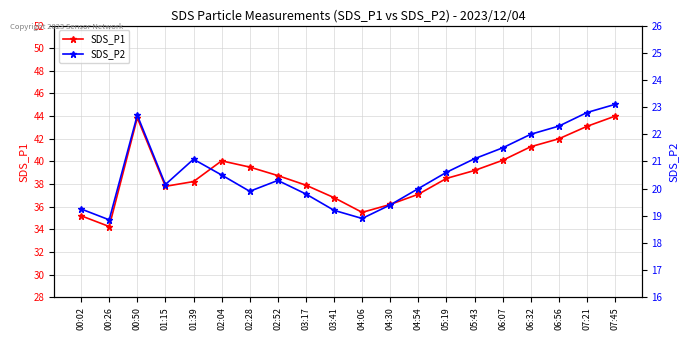

What is the minimum value shown in the chart?

18.9